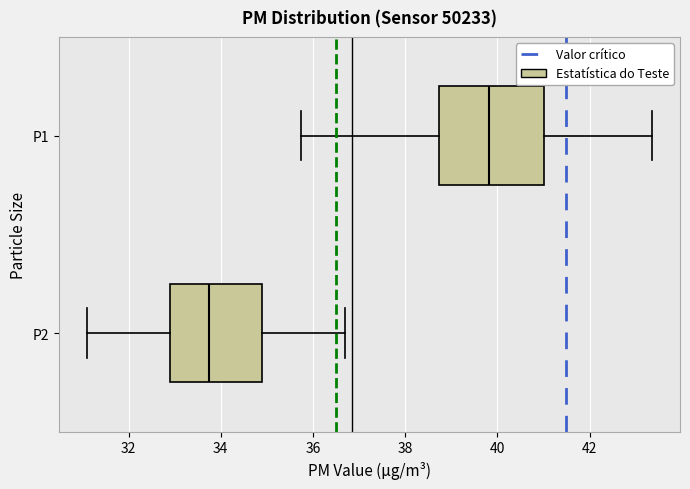

Which box has the furthest to the left median line?

P2